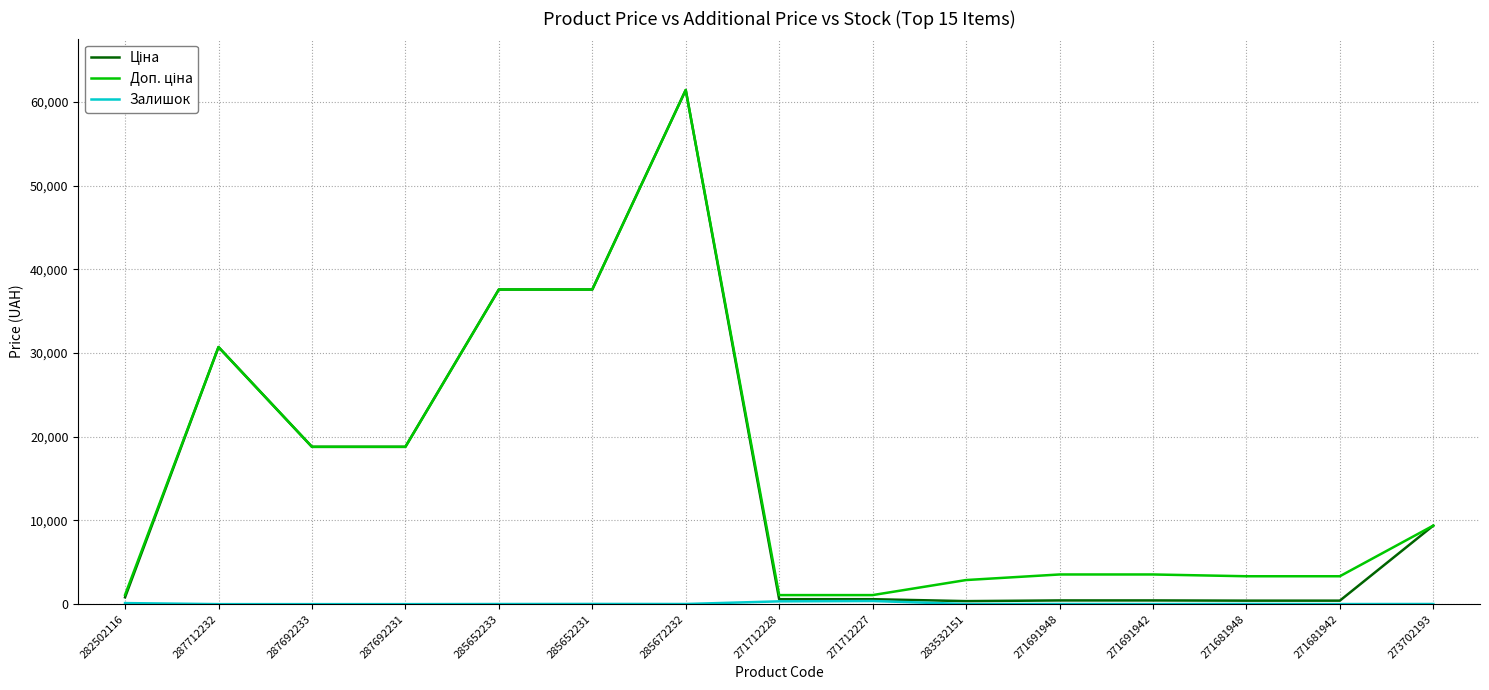

What is the difference between the highest and lowest values at 287712232?

30717.1